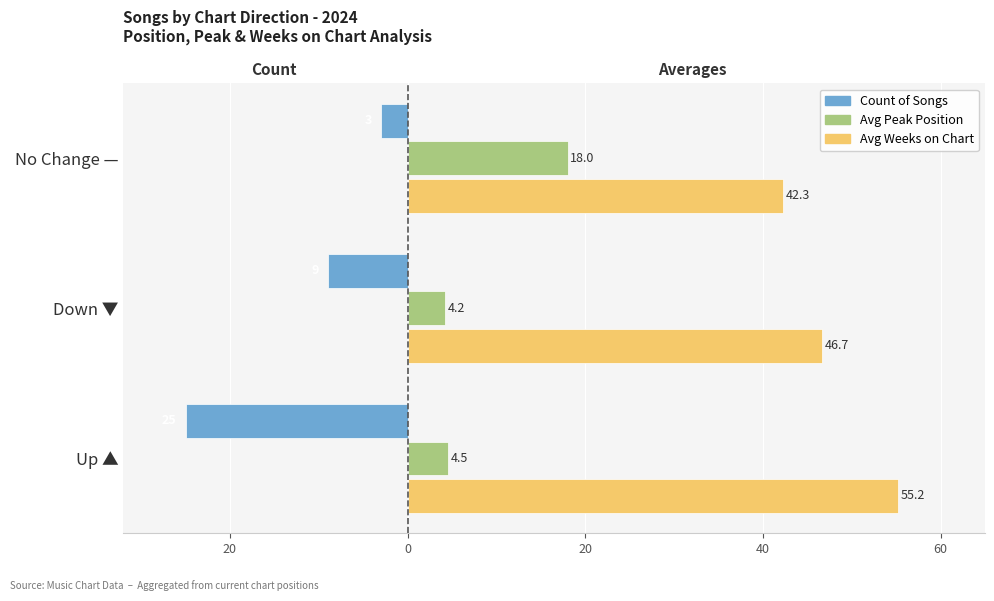

How many groups of bars are there?

3